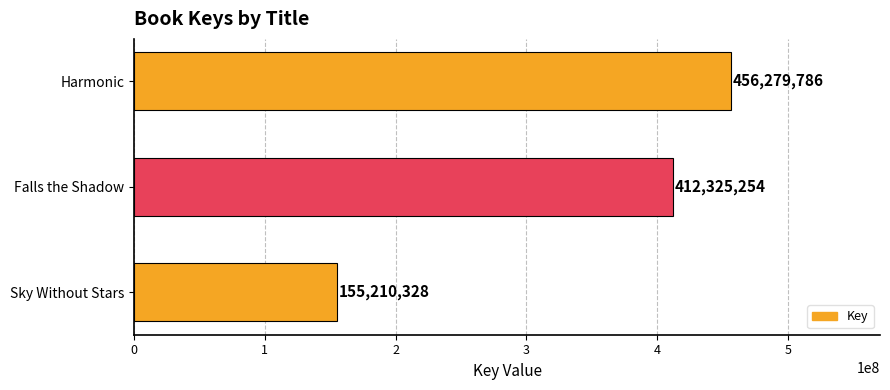

List the labels in order of value, smallest first.

Sky Without Stars, Falls the Shadow, Harmonic